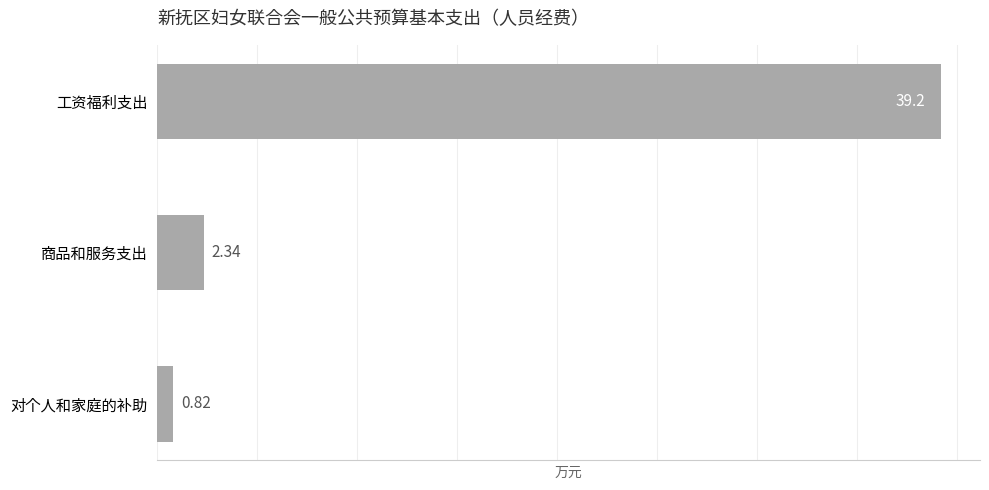

What is the label of the 2nd bar from the bottom?

商品和服务支出